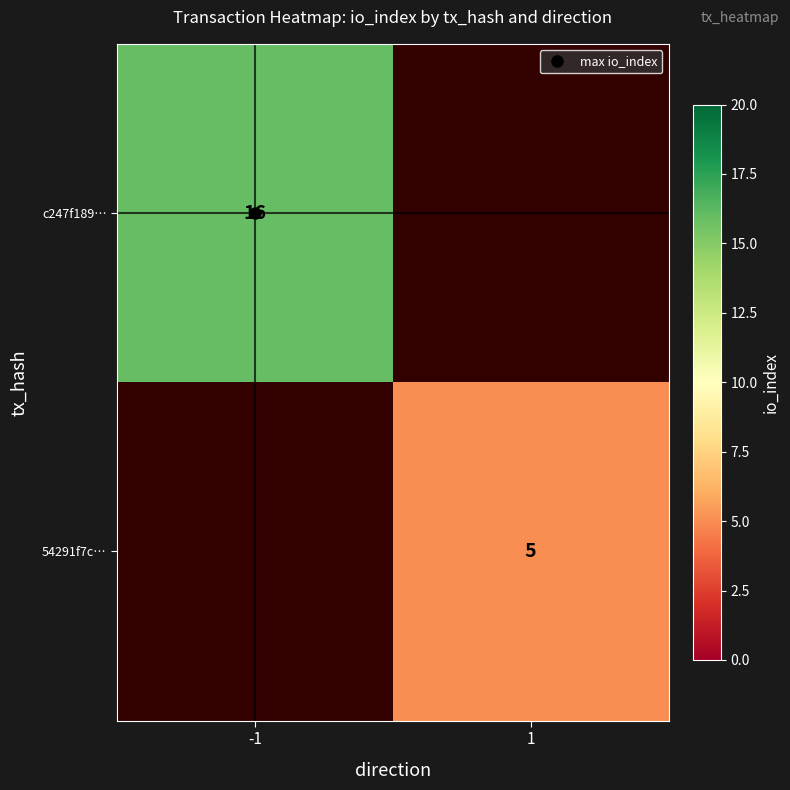

Read the c247f189… value at -1.

16.0